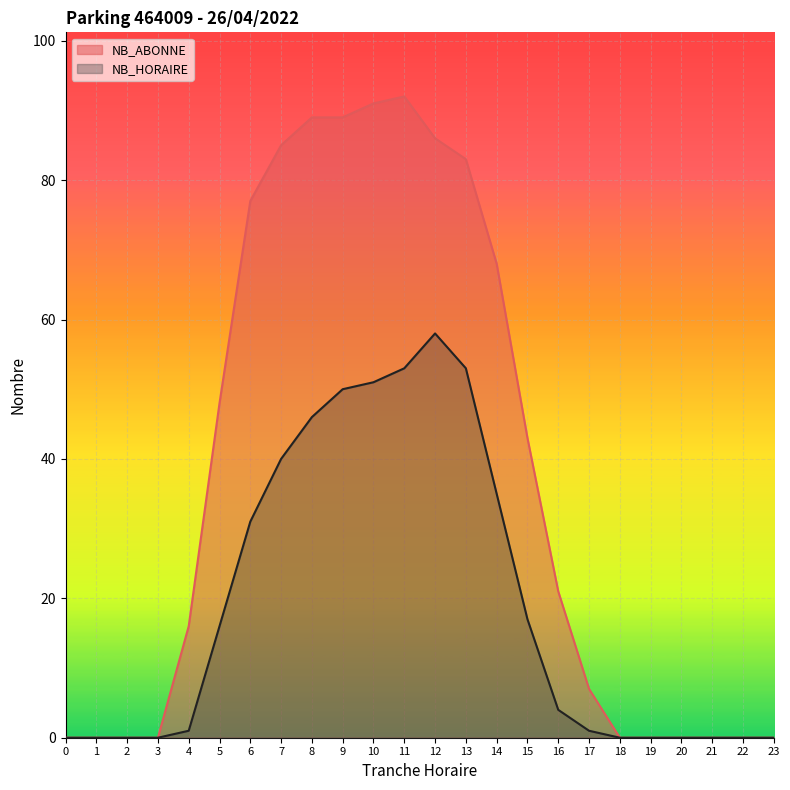

Rank the series by their maximum value, from highest to lowest.

NB_ABONNE, NB_HORAIRE